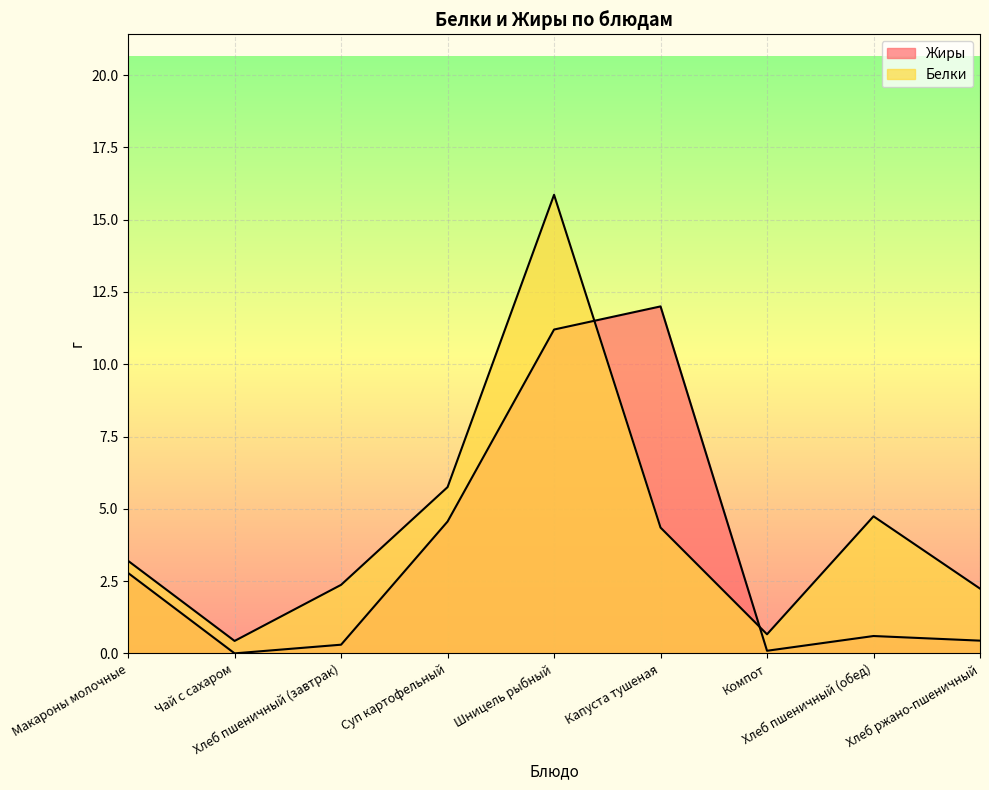

What is the average value of the Жиры series?

3.6